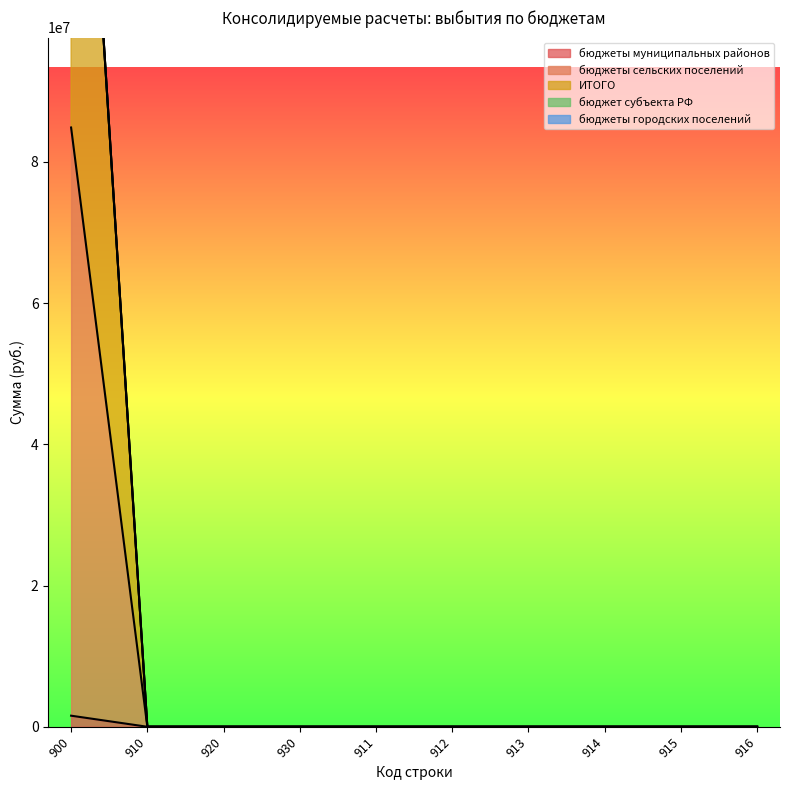

List the labels in order of бюджеты муниципальных районов value, smallest first.

910, 920, 930, 911, 912, 913, 914, 915, 916, 900